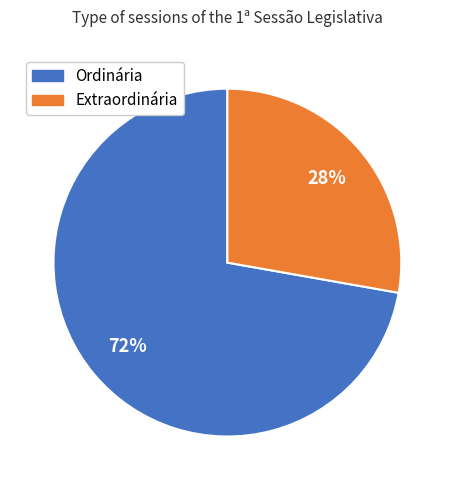

Is the sum of Extraordinária and Ordinária greater than half?

Yes